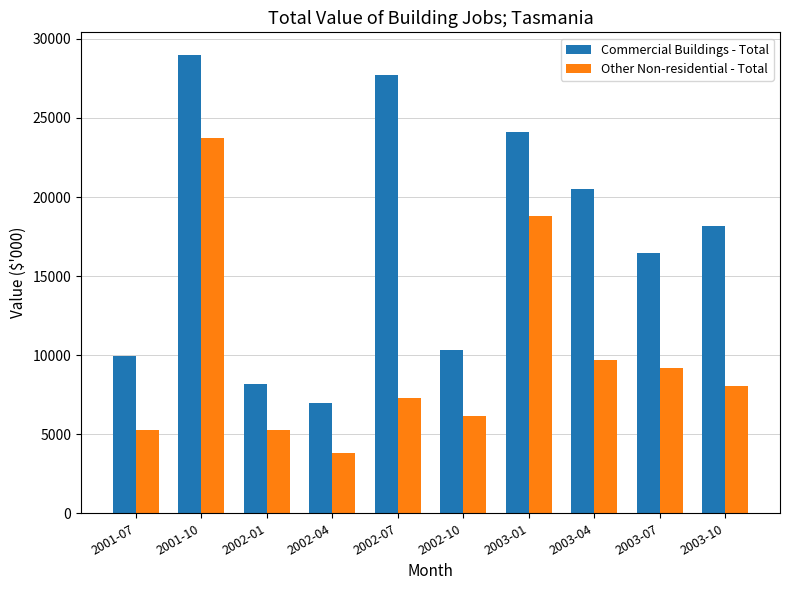

List the series in order of their peak value, highest first.

Commercial Buildings - Total, Other Non-residential - Total